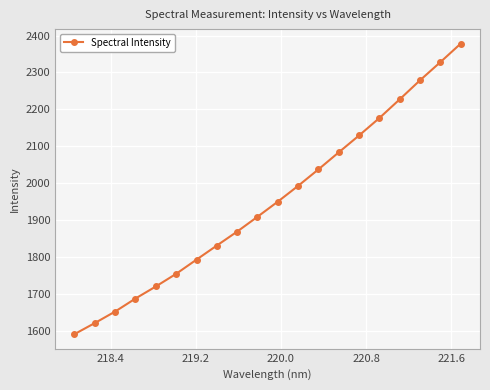

What is the smallest value displayed?

1590.6